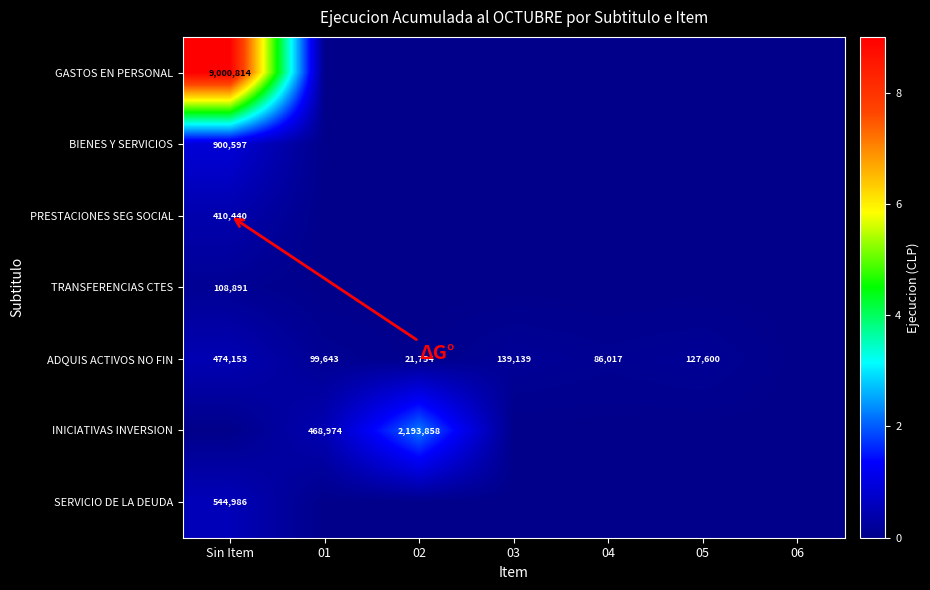

The value of PRESTACIONES SEG SOCIAL at Sin Item is 188193. True or false?

False